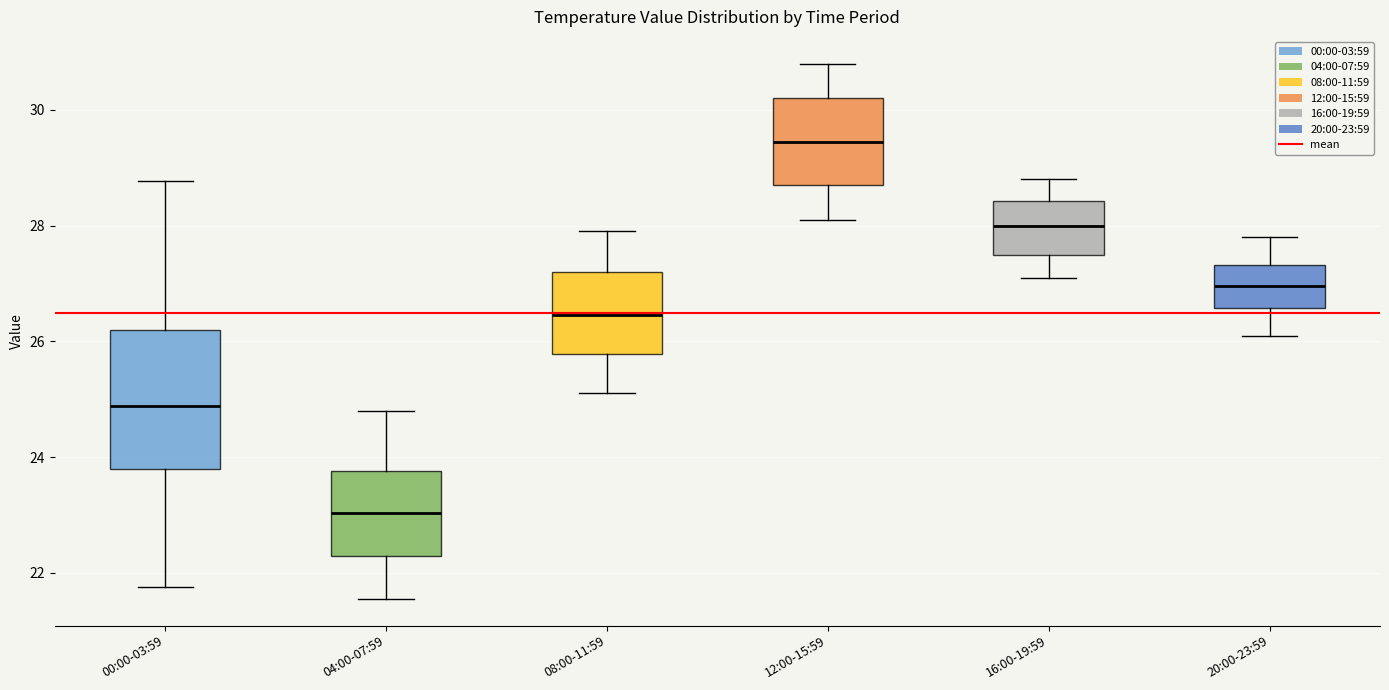

Reading left to right, transcribe this box plot: for each box, give where its median line is, the range the box spans, and where its two whiskers end, as read against the y-axis. The values are not printed on the chart, so give them approximately, as read against the axis.

00:00-03:59: median 24.8, box 23.8 to 26.2, whiskers 21.8 to 28.8
04:00-07:59: median 23.0, box 22.2 to 23.8, whiskers 21.6 to 24.8
08:00-11:59: median 26.4, box 25.8 to 27.2, whiskers 25.2 to 28.0
12:00-15:59: median 29.4, box 28.8 to 30.2, whiskers 28.2 to 30.8
16:00-19:59: median 28.0, box 27.6 to 28.4, whiskers 27.2 to 28.8
20:00-23:59: median 27.0, box 26.6 to 27.4, whiskers 26.2 to 27.8